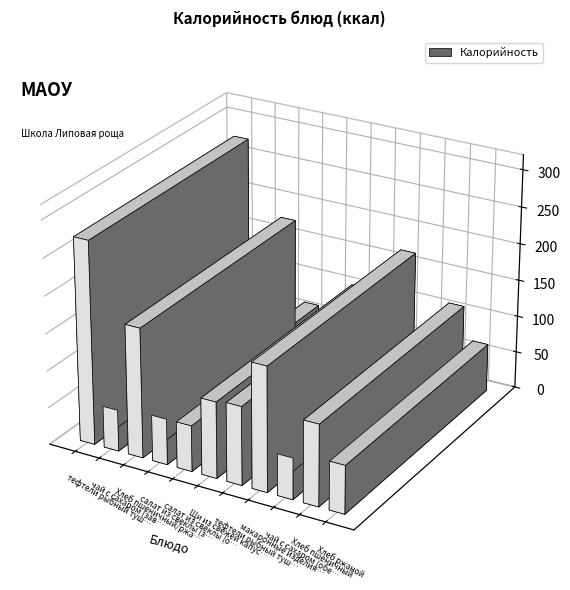

What is the greatest value displayed?

274